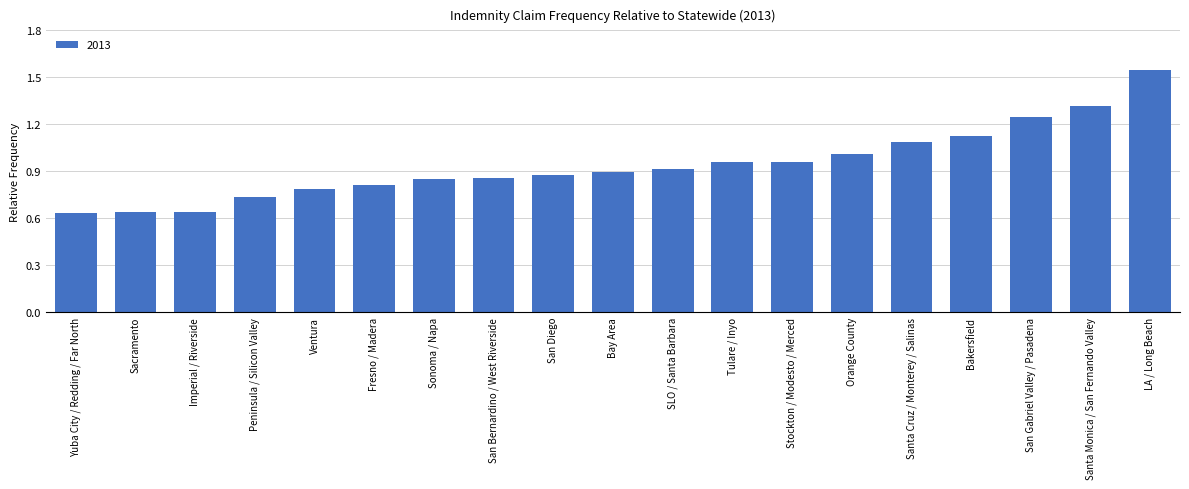

Between Peninsula / Silicon Valley and San Diego, which is larger?

San Diego